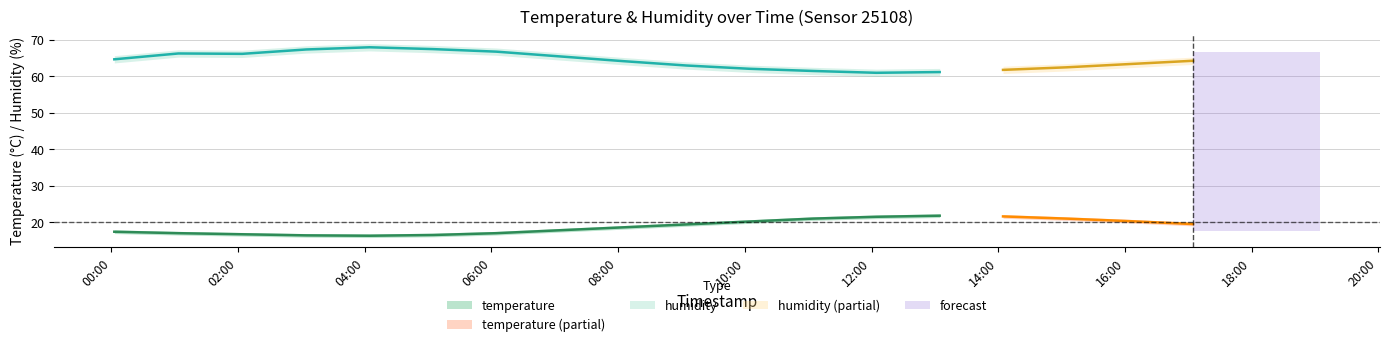

Is it true that temperature_upper equals 29.3 at 12:04?

False